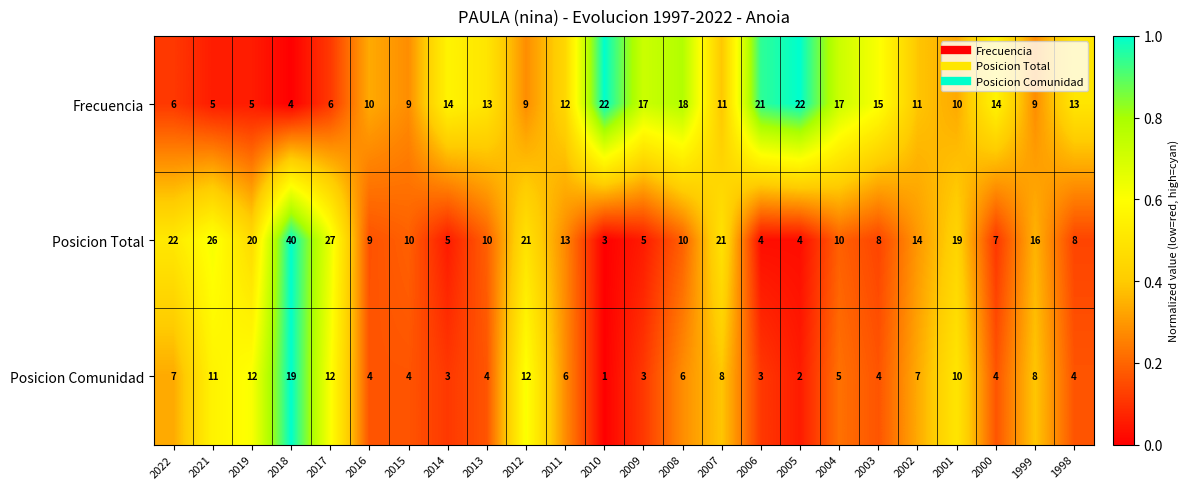

Rank the series by their maximum value, from highest to lowest.

Posicion Total, Frecuencia, Posicion Comunidad